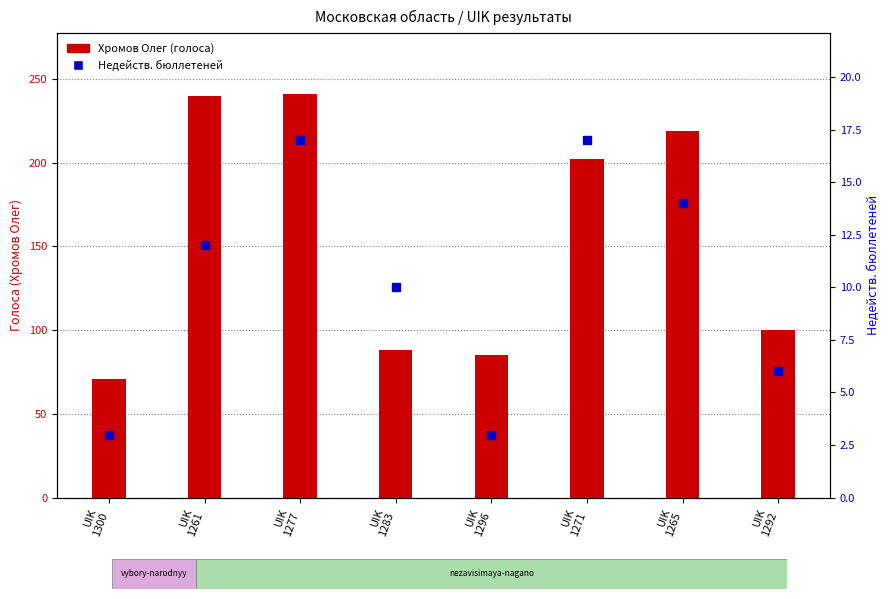

Which series has the largest total across all categories?

Хромов Олег (голоса)